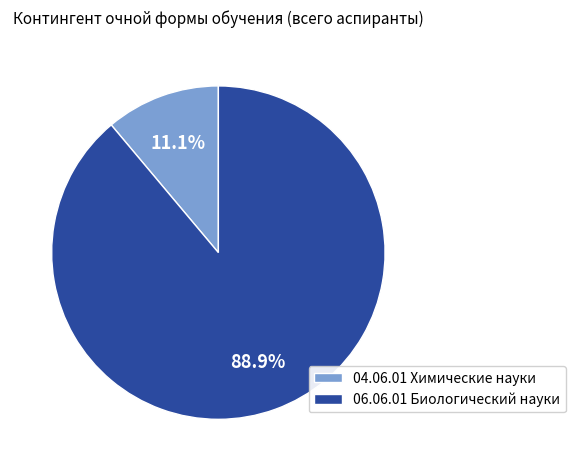

Which category accounts for the majority?

06.06.01 Биологический науки